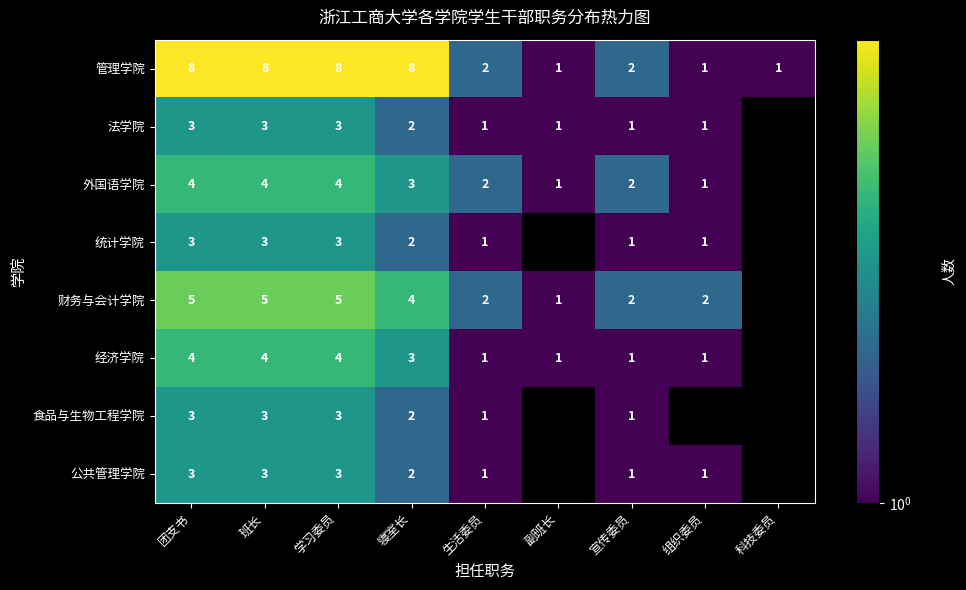

What is the total value across all series at 生活委员?

11